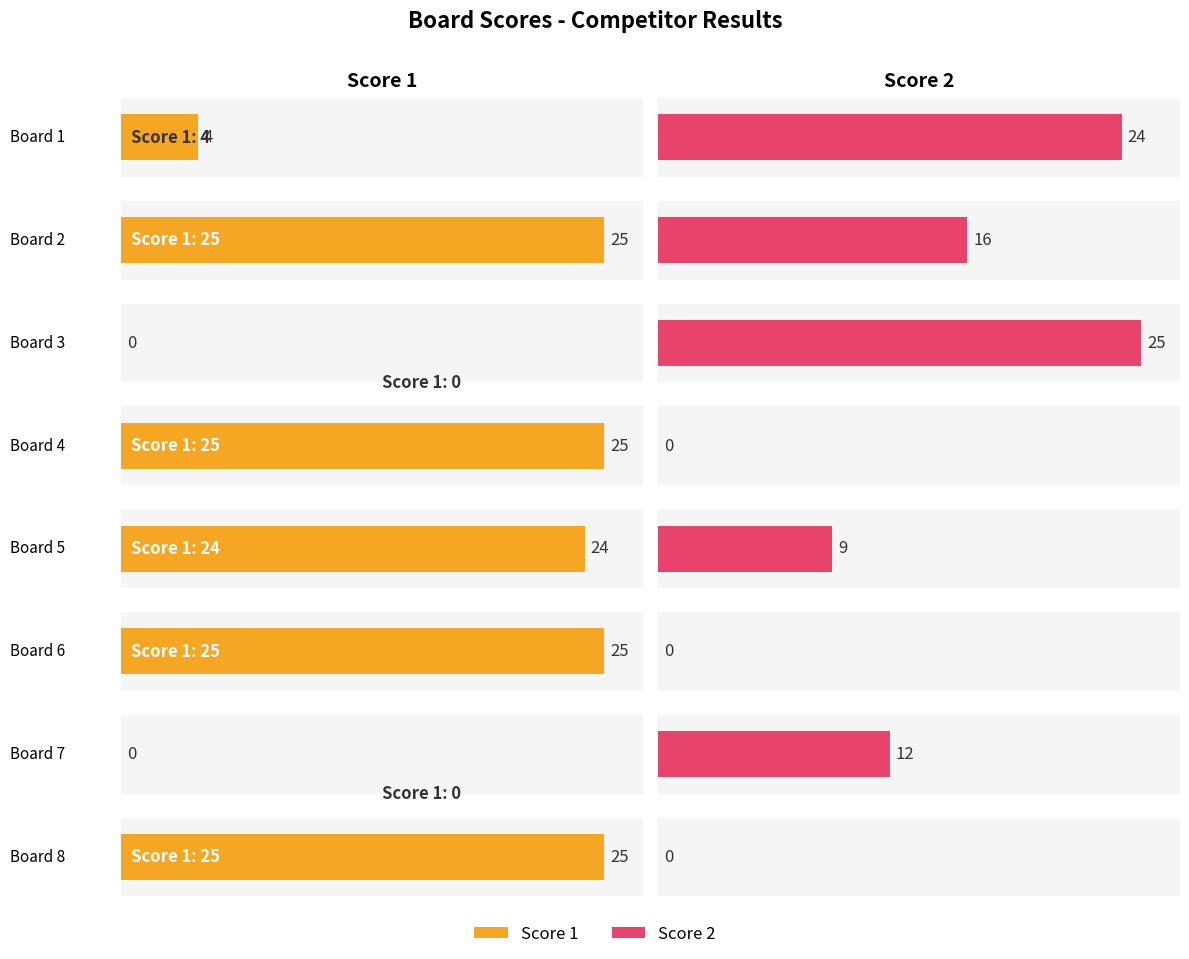

List the labels in order of Score 1 value, smallest first.

Board 3, Board 7, Board 1, Board 5, Board 2, Board 4, Board 6, Board 8